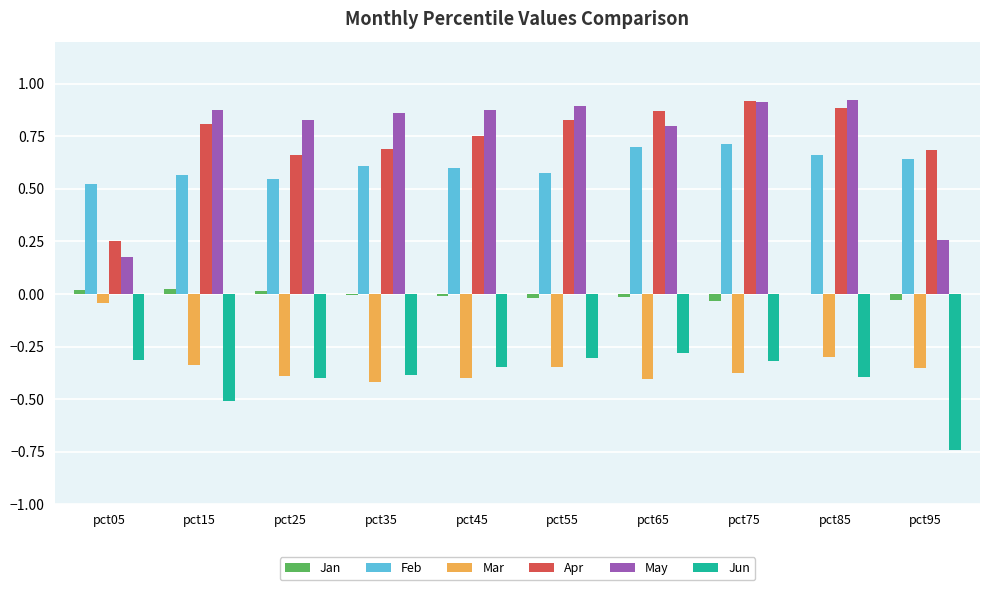

Count the number of data series in this chart.

6